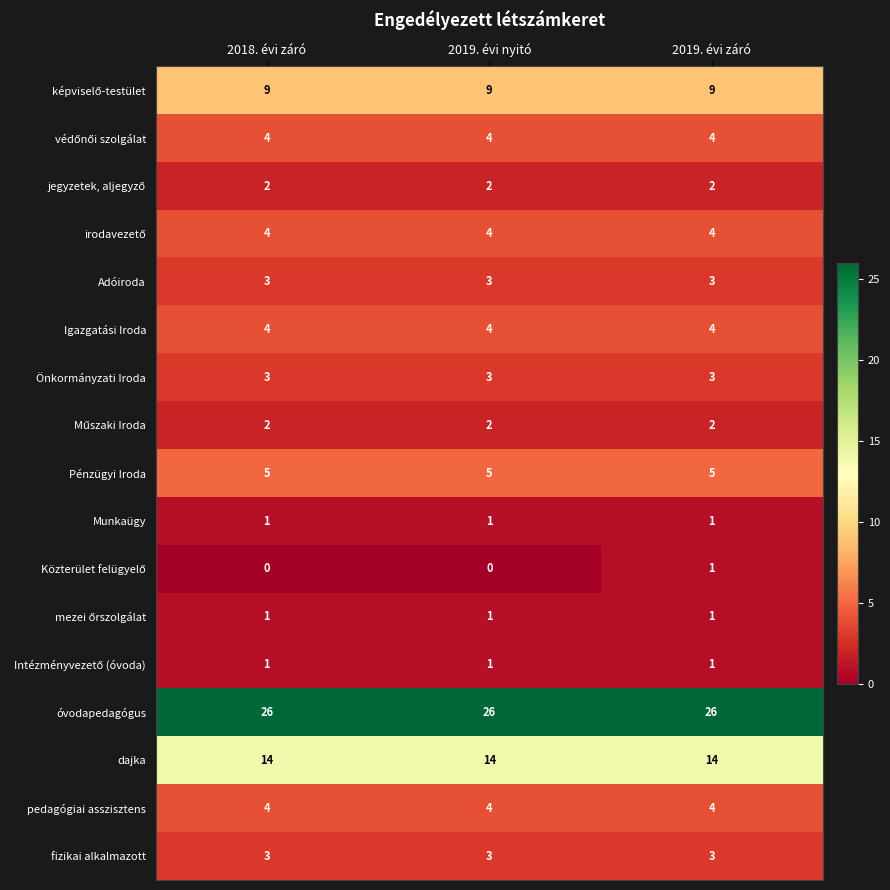

True or false: fizikai alkalmazott has a value of 1 at 2019. évi záró.

False